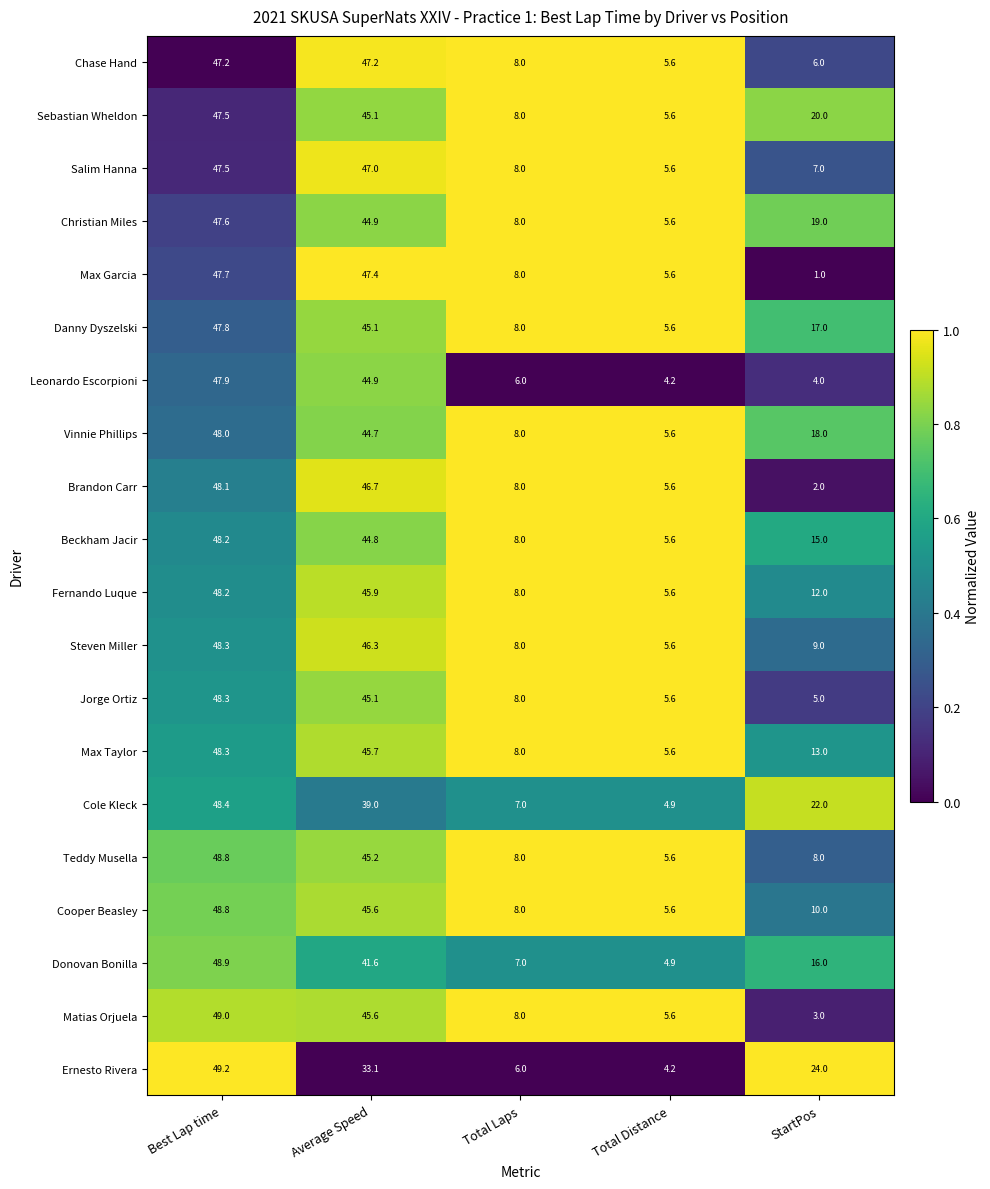

Where does the Teddy Musella series first go above 8?

Best Lap time